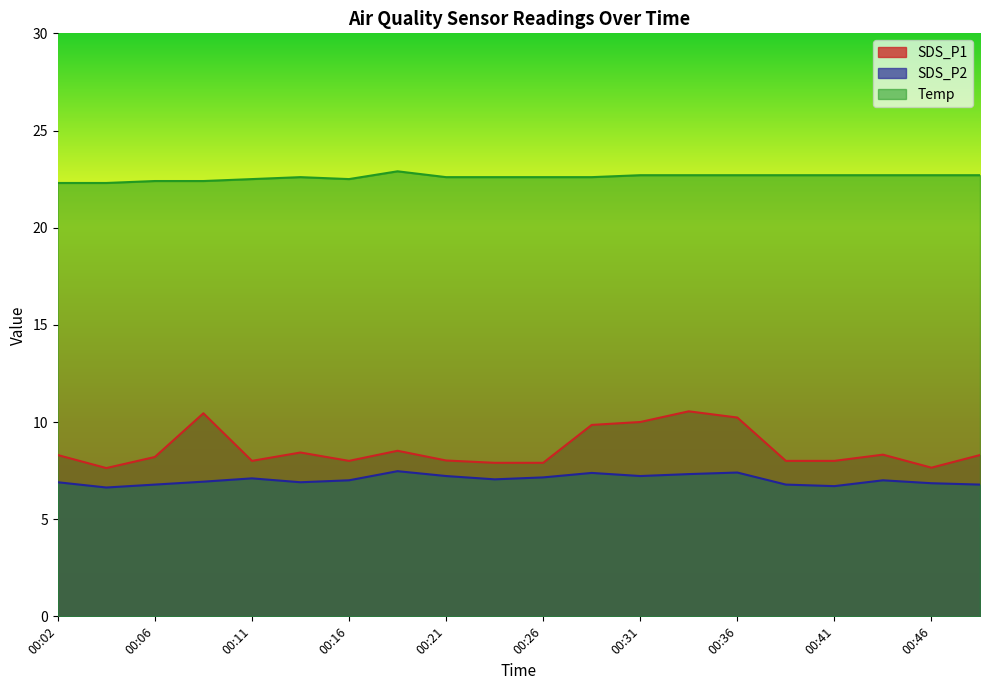

Reading right to left, what are all the values shown in this chart?

SDS_P1: 00:48=8.3	00:46=7.7	00:43=8.3	00:41=8.0	00:38=8.0	00:36=10.2	00:33=10.6	00:31=10.0	00:28=9.8	00:26=7.9	00:23=7.9	00:21=8.0	00:19=8.5	00:16=8.0	00:14=8.4	00:11=8.0	00:09=10.4	00:06=8.2	00:04=7.6	00:02=8.3
SDS_P2: 00:48=6.8	00:46=6.8	00:43=7.0	00:41=6.7	00:38=6.8	00:36=7.4	00:33=7.3	00:31=7.2	00:28=7.4	00:26=7.2	00:23=7.0	00:21=7.2	00:19=7.5	00:16=7.0	00:14=6.9	00:11=7.1	00:09=6.9	00:06=6.8	00:04=6.6	00:02=6.9
Temp: 00:48=22.7	00:46=22.7	00:43=22.7	00:41=22.7	00:38=22.7	00:36=22.7	00:33=22.7	00:31=22.7	00:28=22.6	00:26=22.6	00:23=22.6	00:21=22.6	00:19=22.9	00:16=22.5	00:14=22.6	00:11=22.5	00:09=22.4	00:06=22.4	00:04=22.3	00:02=22.3